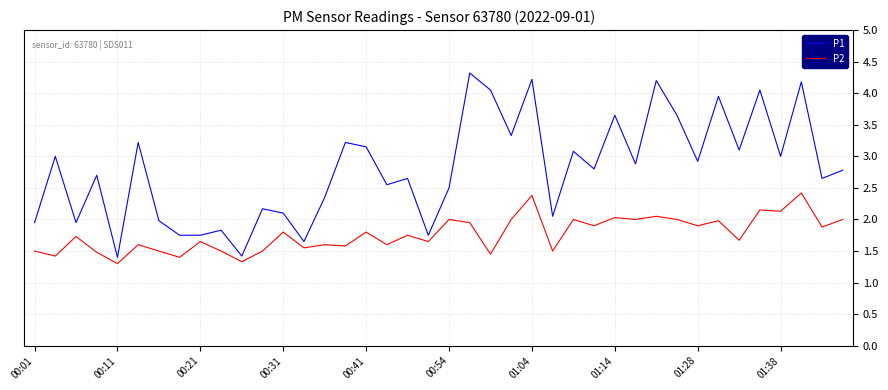

Which series has the largest range (max minus min)?

P1